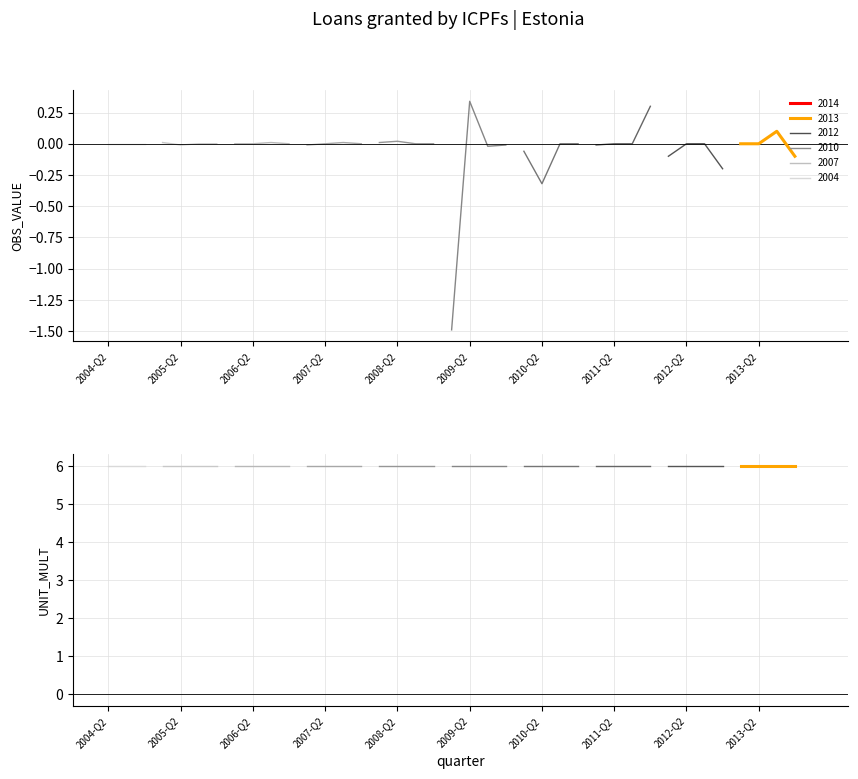

What position from the left is 2004-Q3?

2